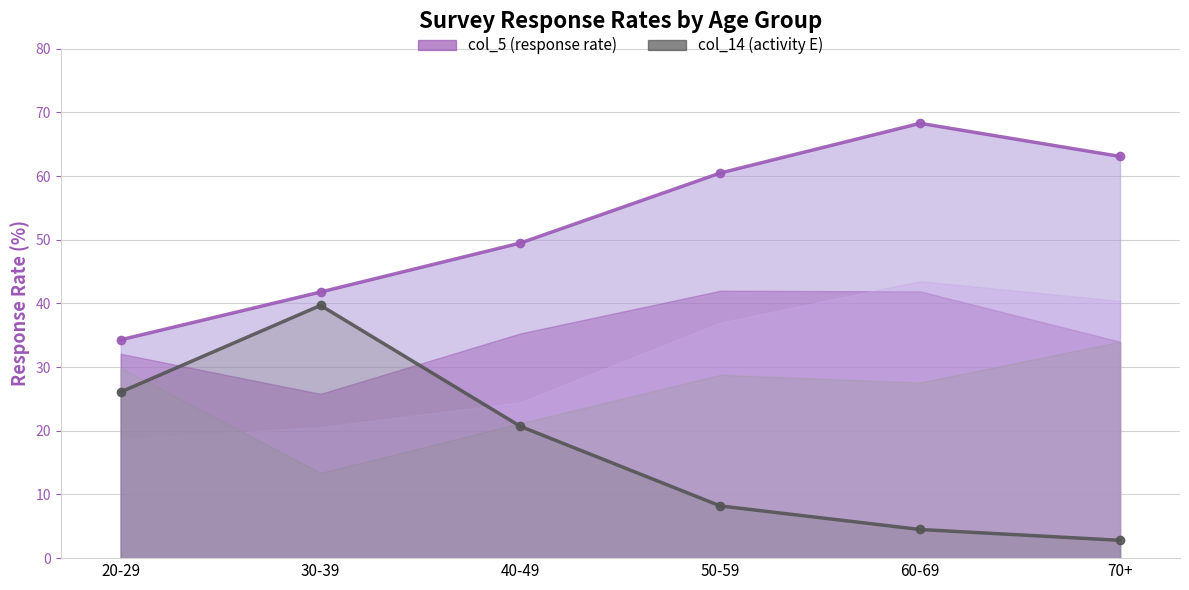

Where does the col_14 (activity E) (line) series first go above 20?

20-29